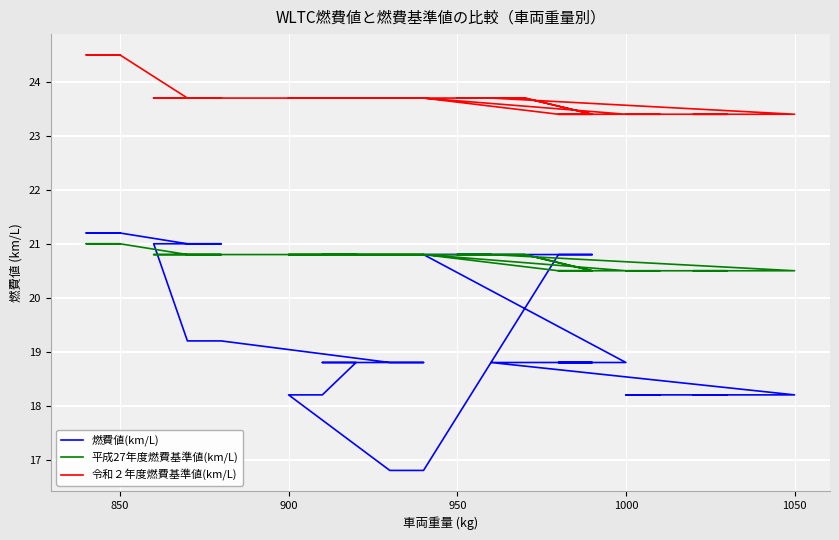

What is the spread (max minus min) of values at 950?

2.9